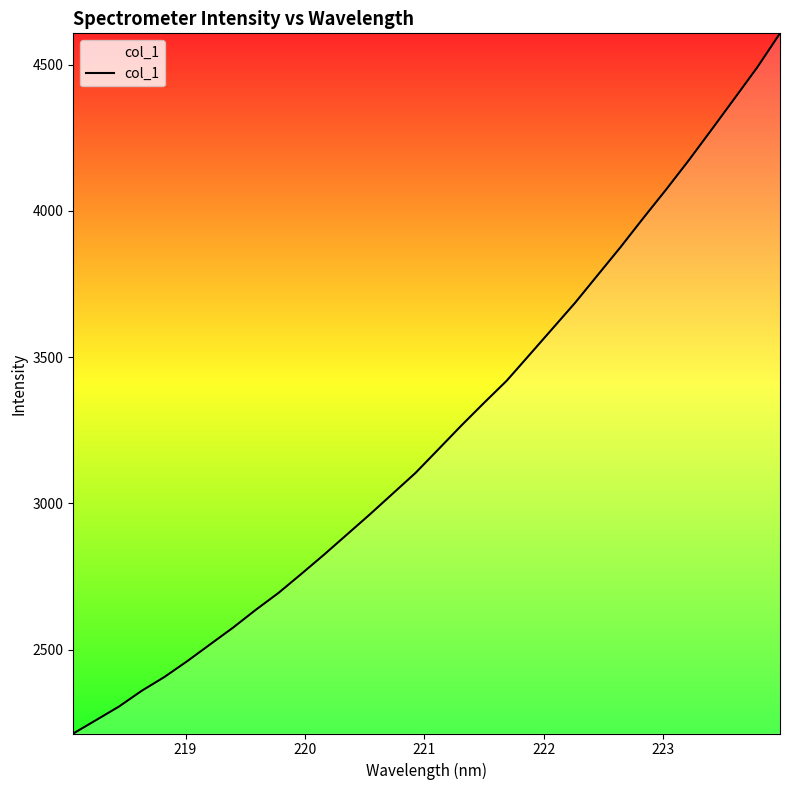

What is the average value?

3238.6